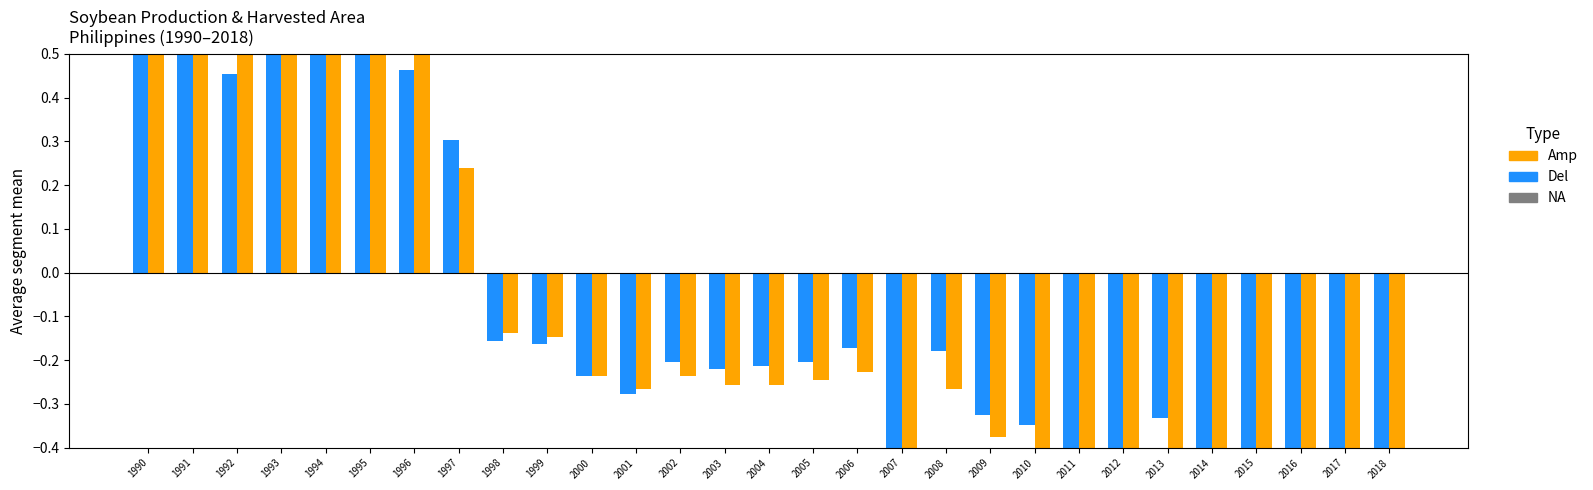

What value does the Production series have at 1991?

0.8